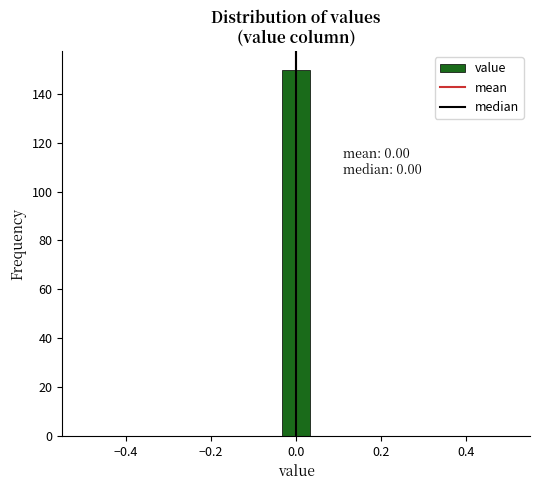

Read against the x-axis, roughly where is the centre of the tallest bar?

0.00